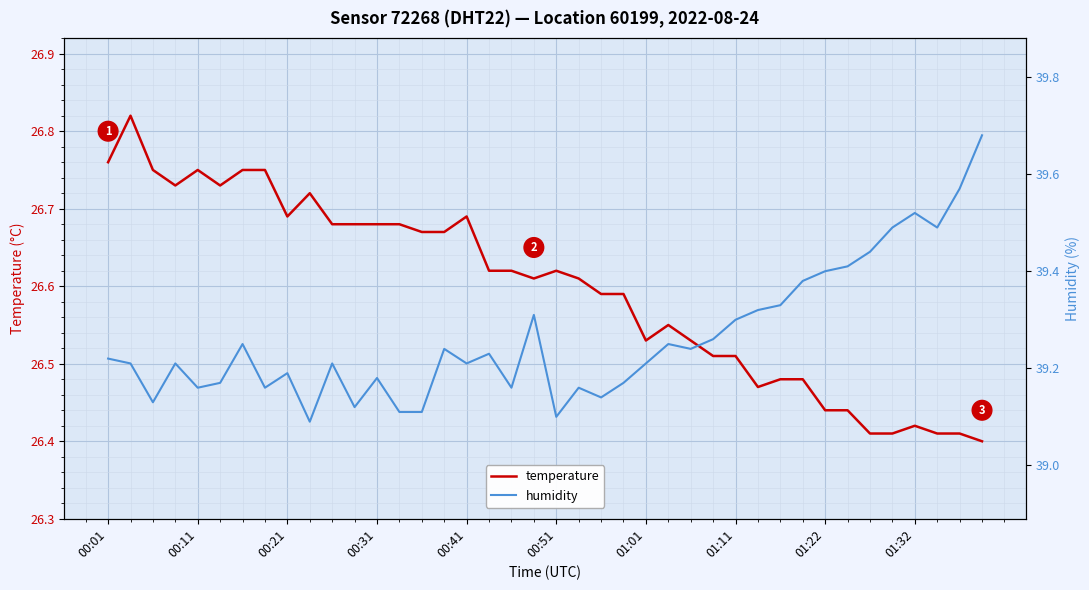

Is it true that temperature equals 17.9 at 01:11?

False